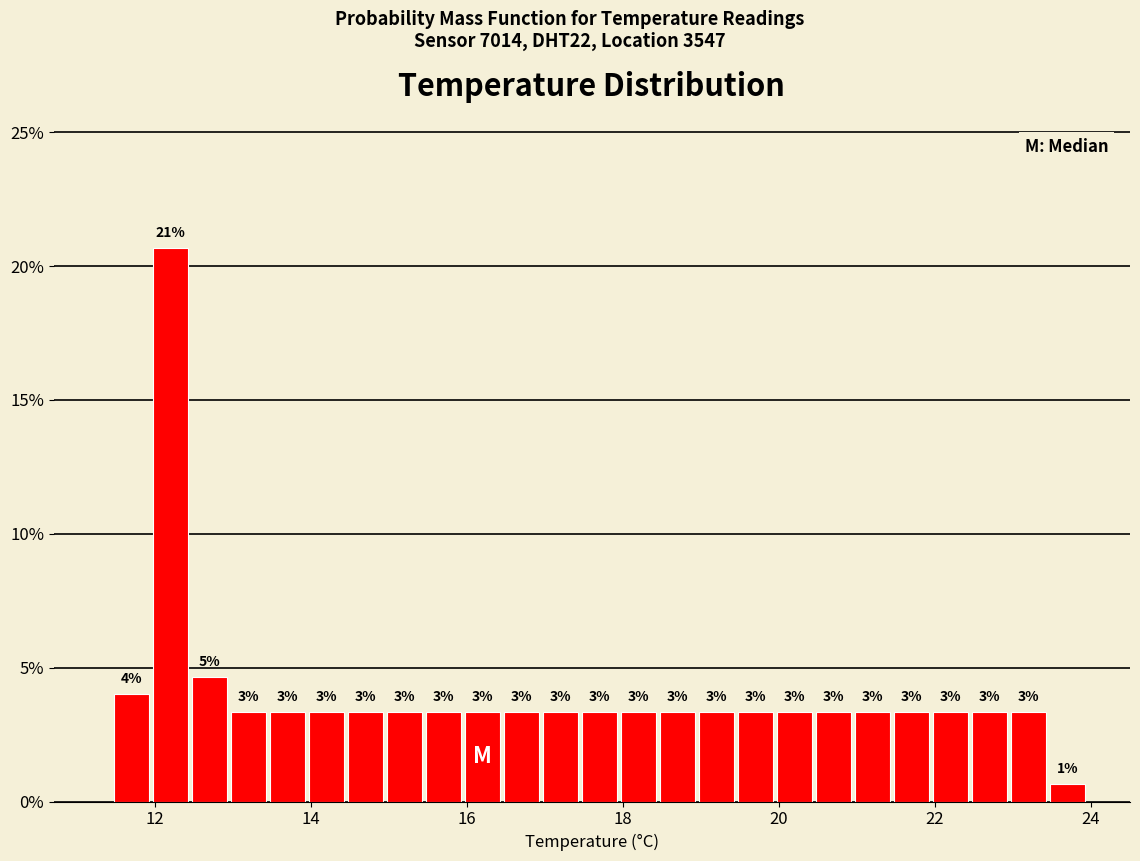

Read against the x-axis, roughly where is the centre of the tallest bar?

12.2